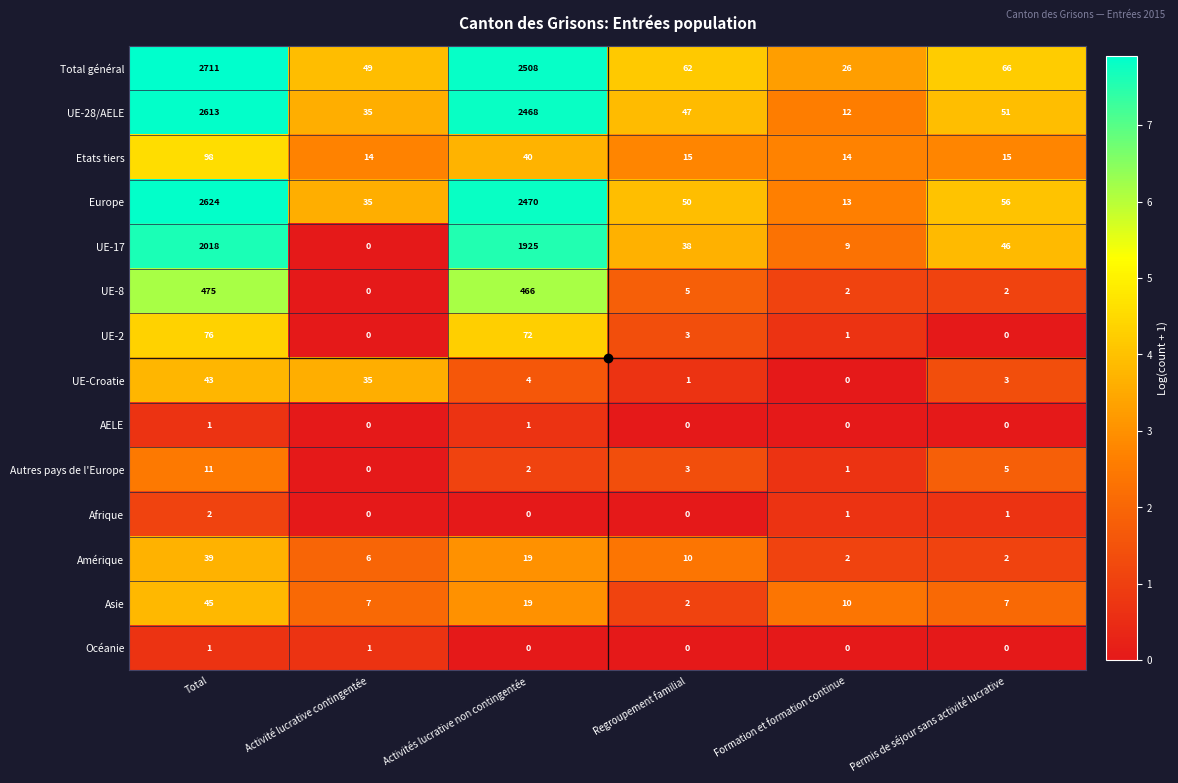

What is the highest value of the UE-2 series?

76